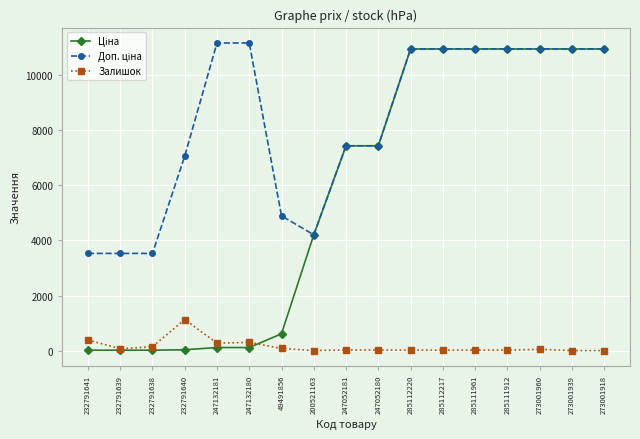

Which category has the highest value in the Залишок series?

232791640